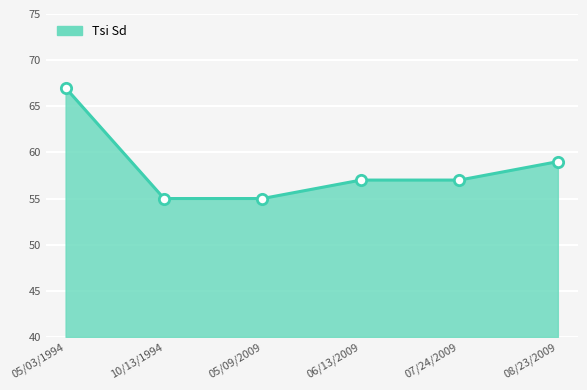

What is the ratio of the value at 05/03/1994 to the value at 06/13/2009?

1.2